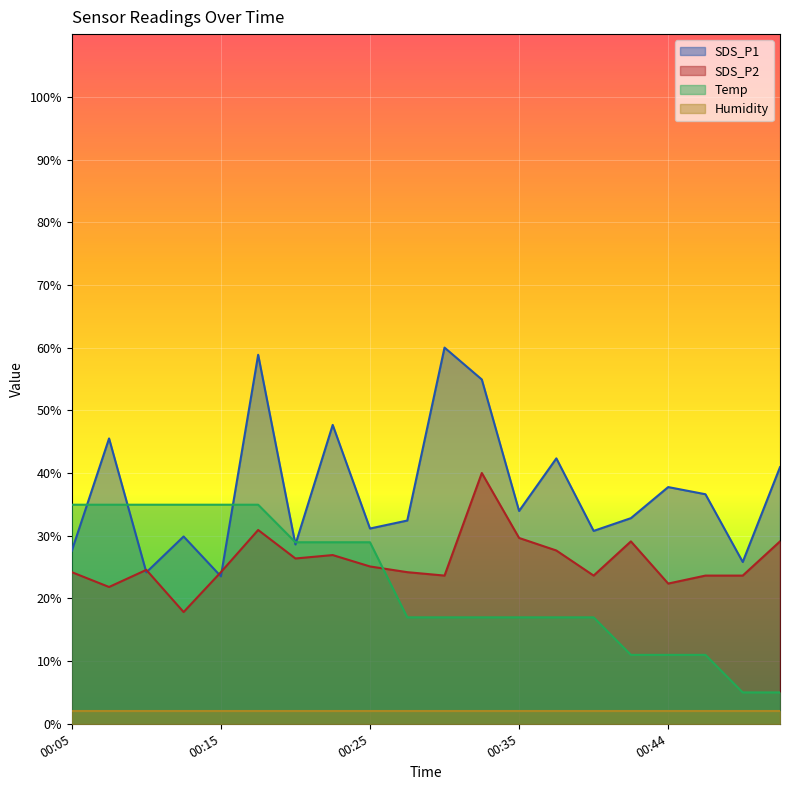

List the series in order of their peak value, lowest first.

Humidity, Temp, SDS_P2, SDS_P1